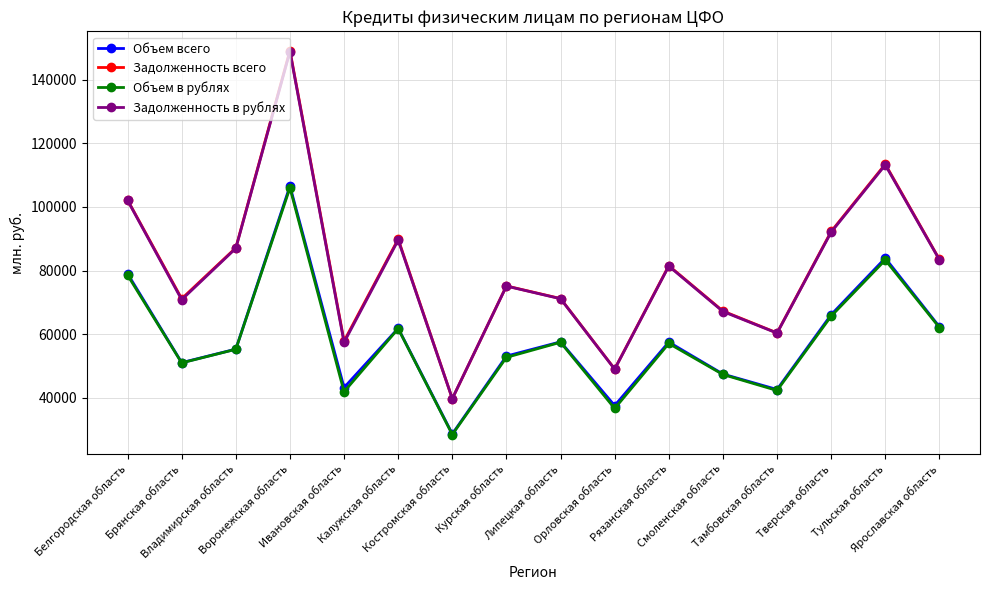

True or false: Объем в рублях has more than 1 interior local peaks.

True